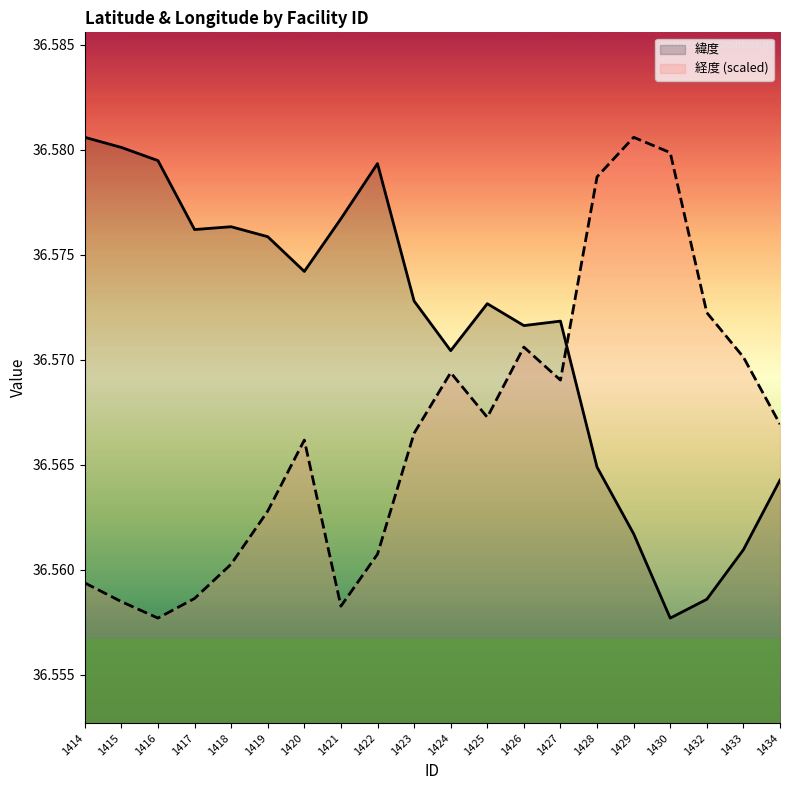

Is it true that 経度 (scaled) equals 36.6 at 1425?

True